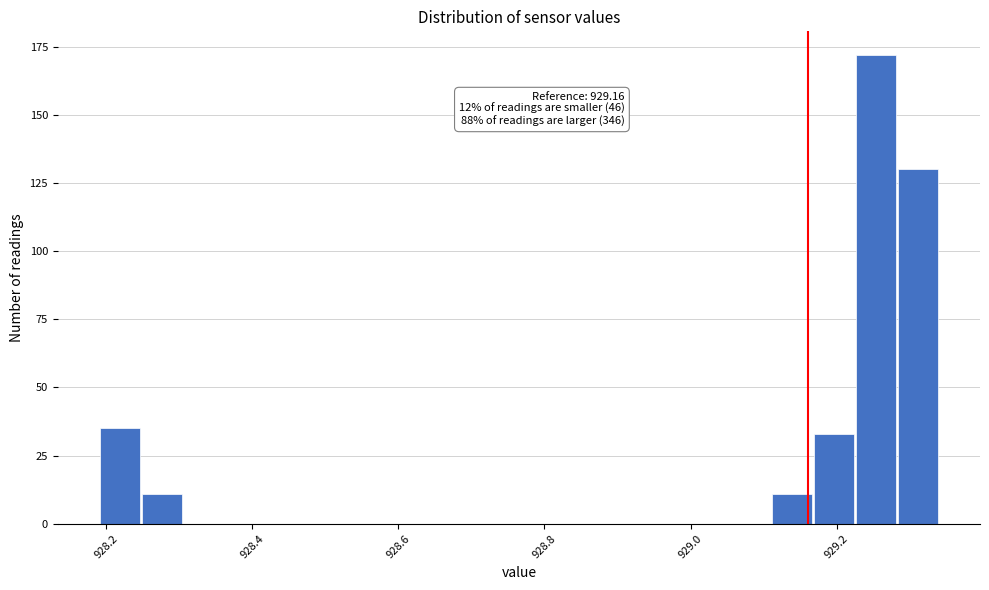

Around what value on the x-axis is the tallest bar? Give the approximate position of its centre, as read against the axis.

929.26